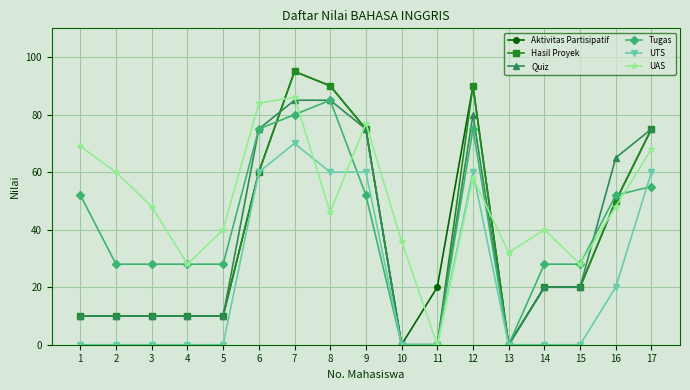

What is the value of the Tugas point at the 15th from the left?

28